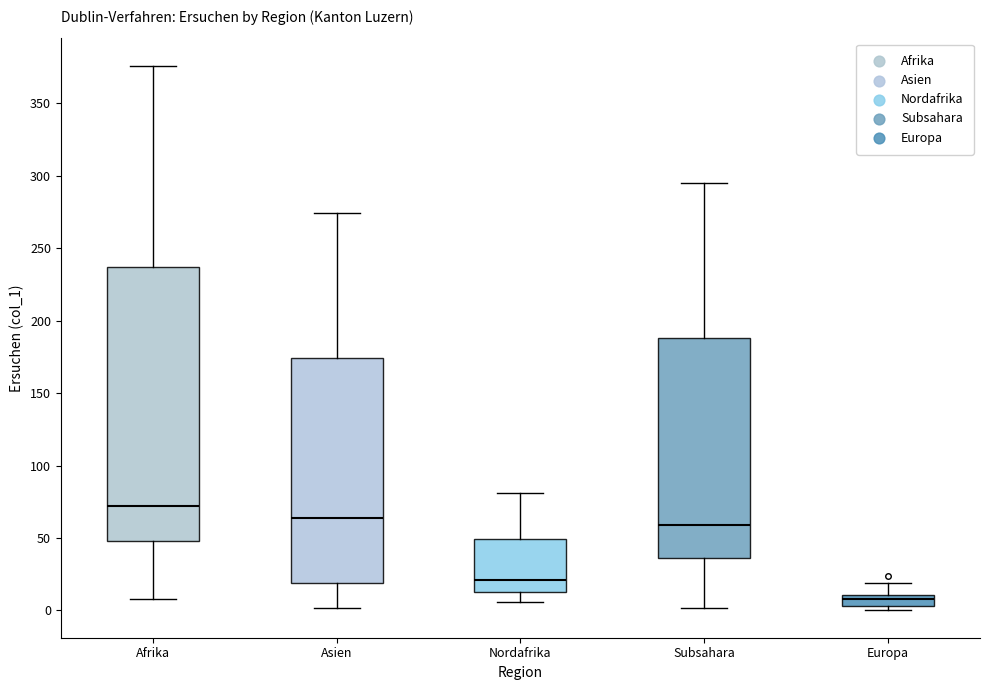

Where does the median line of the box for Nordafrika sit on the y-axis? The values are not printed on the chart, so give them approximately, as read against the axis.

20